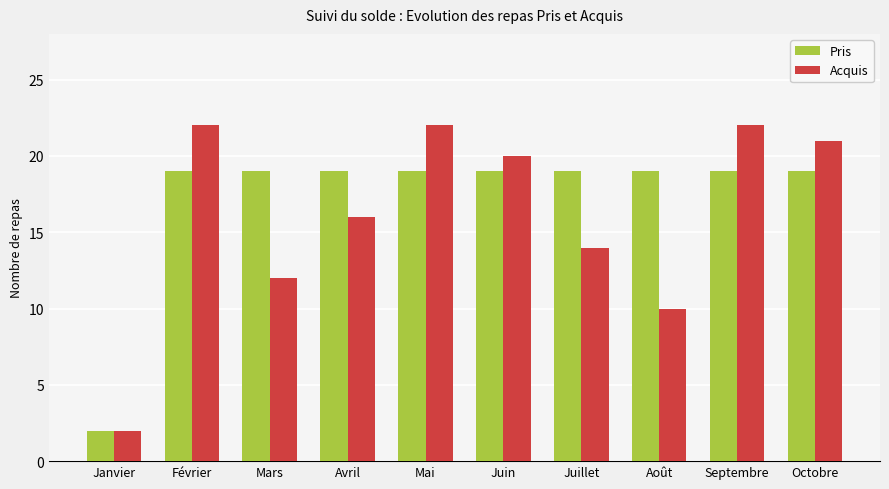

Read the Acquis value at Mars, to the nearest 10.

10